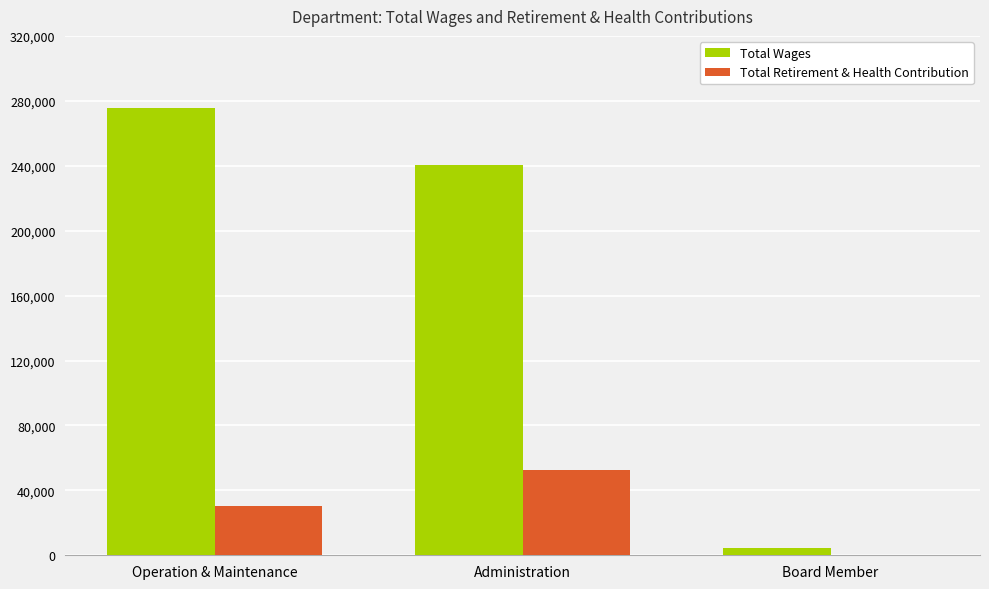

Where is Total Wages nearest to the value 139845?

Administration